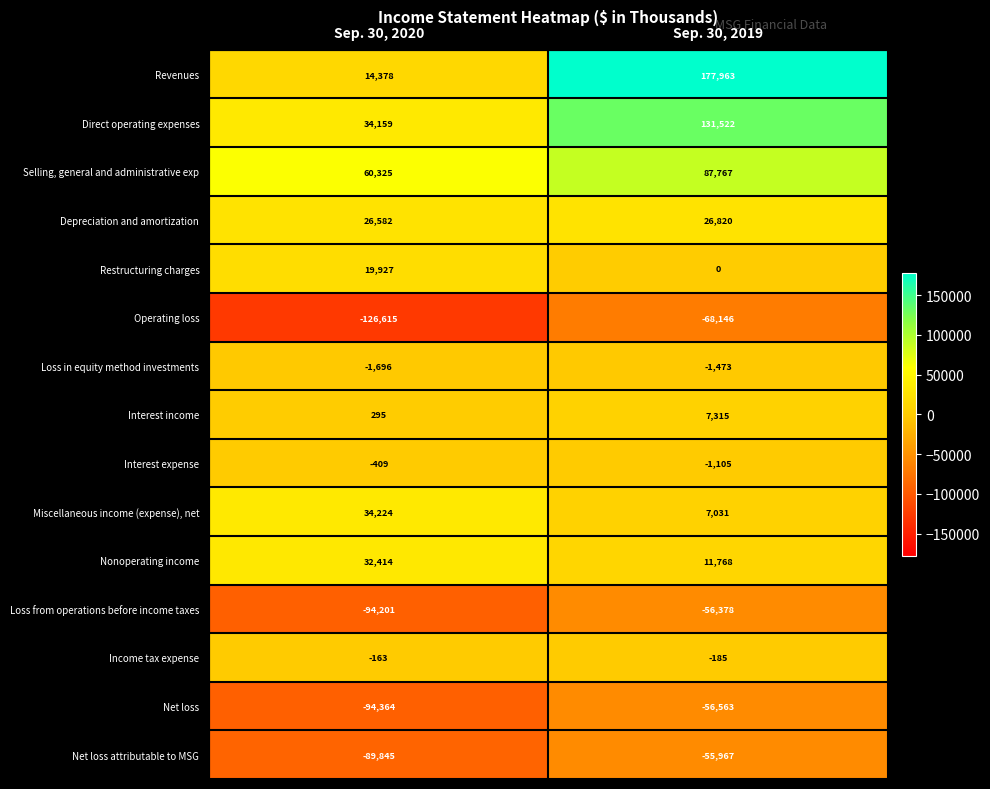

What is the maximum value shown in the chart?

177963